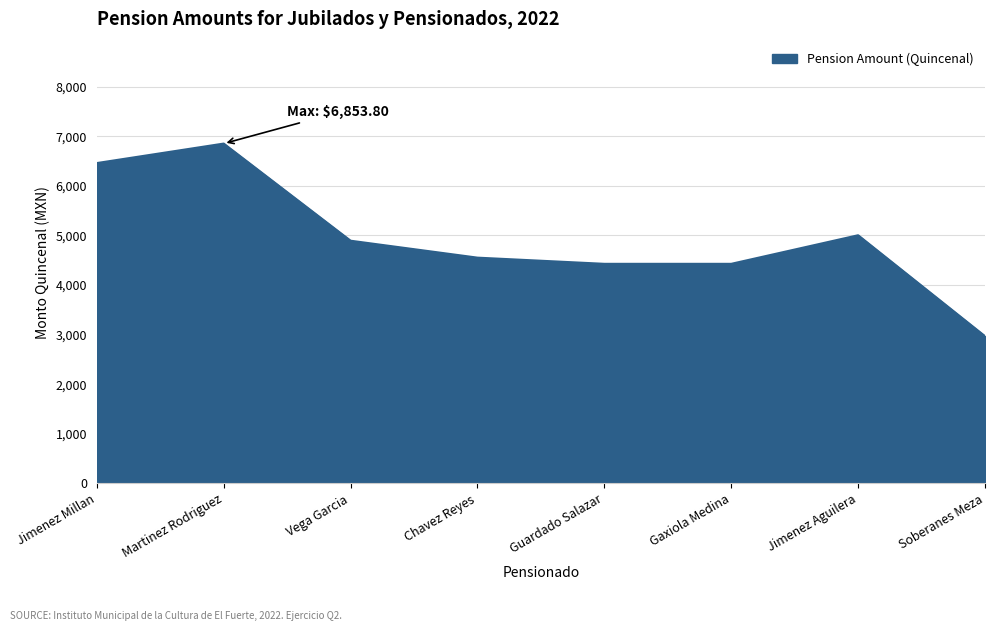

What is the minimum value shown in the chart?

2969.1